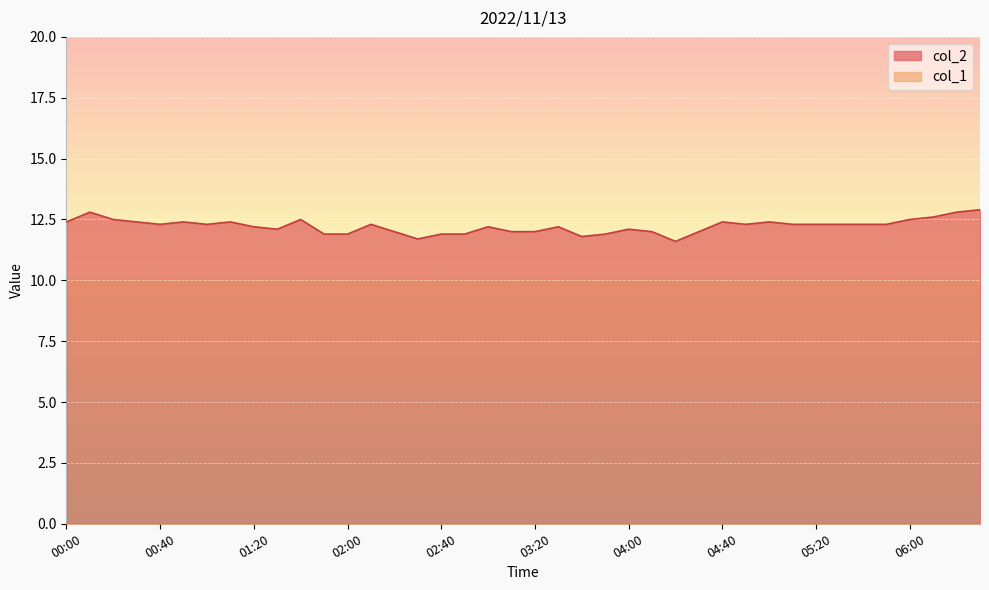

Reading left to right, transcribe all the data shown in this chart.

12.4	12.8	12.5	12.4	12.3	12.4	12.3	12.4	12.2	12.1	12.5	11.9	11.9	12.3	12.0	11.7	11.9	11.9	12.2	12.0	12.0	12.2	11.8	11.9	12.1	12.0	11.6	12.0	12.4	12.3	12.4	12.3	12.3	12.3	12.3	12.3	12.5	12.6	12.8	12.9